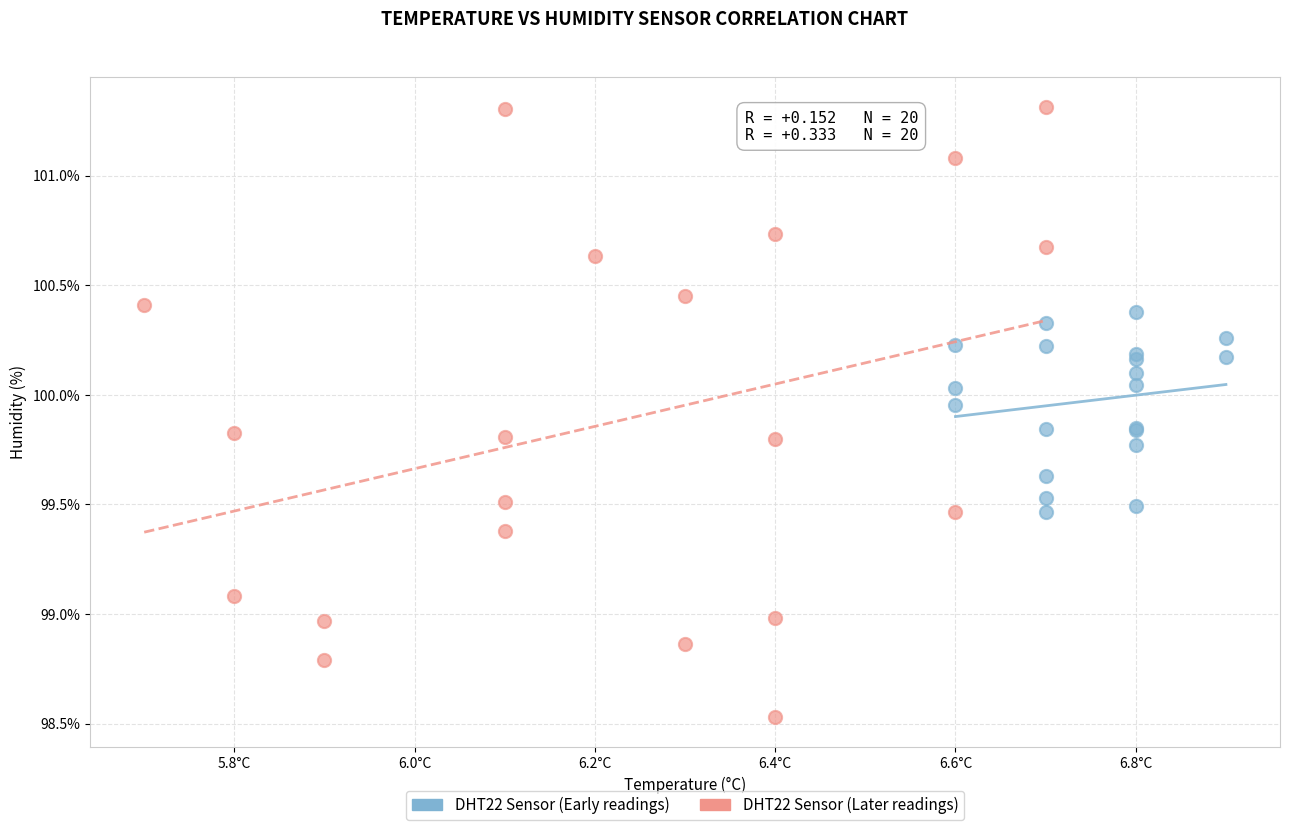

Which series contains the lowest Y value?

DHT22 Sensor (Later readings)